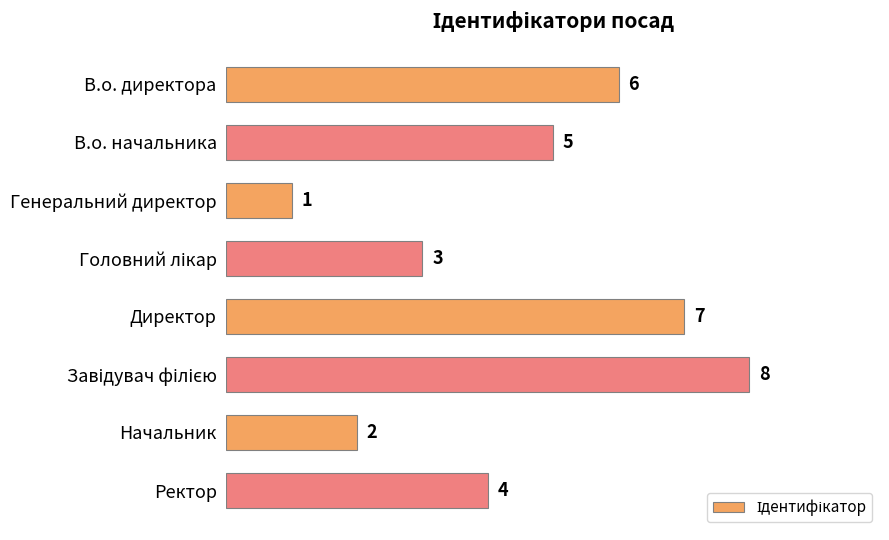

Reading top to bottom, transcribe all the data shown in this chart.

6	5	1	3	7	8	2	4